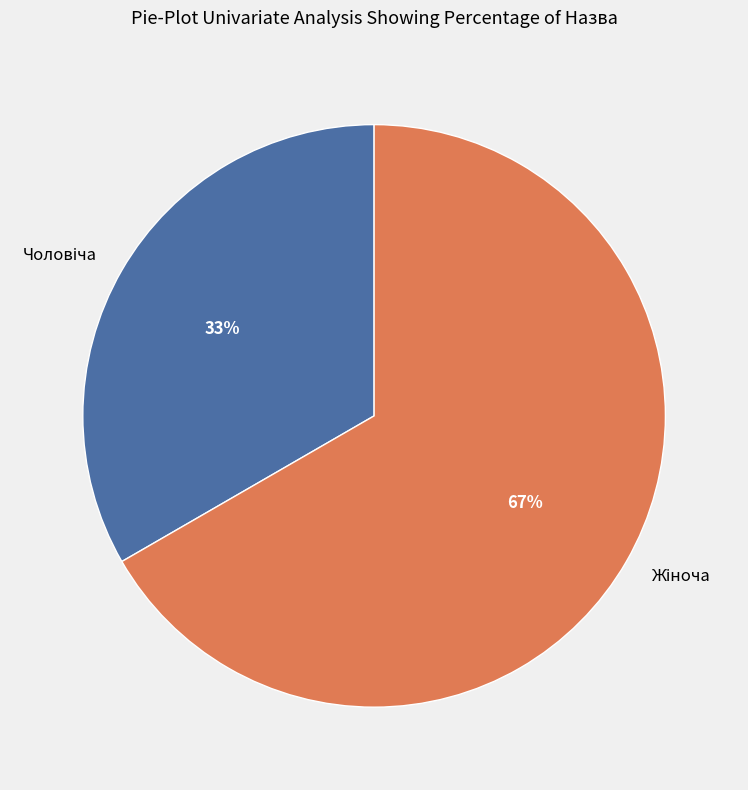

To the nearest percent, what is the average slice percentage?

50%